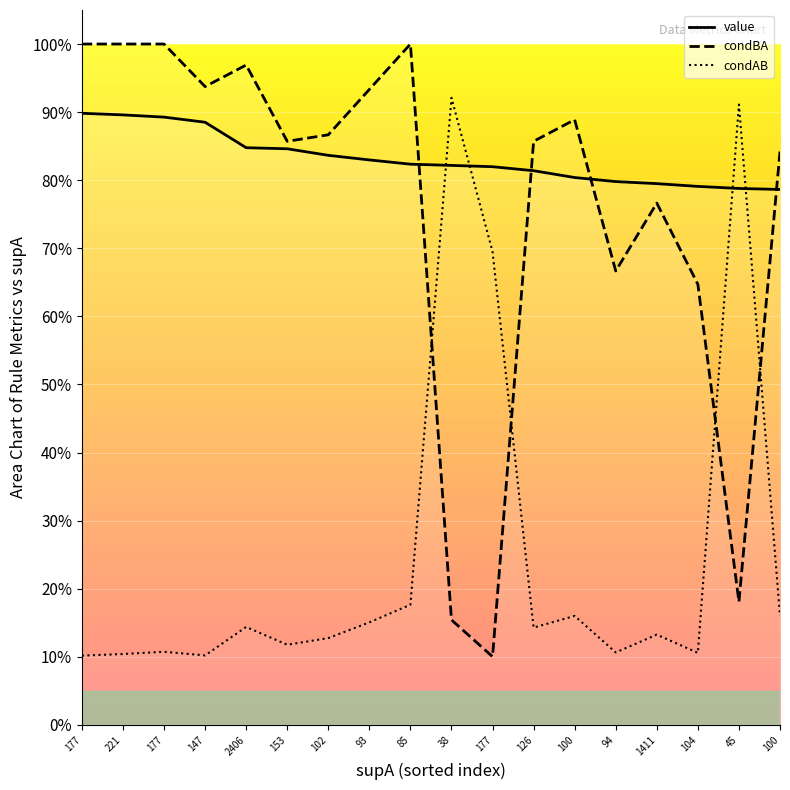

At how many categories does at least one series exceed 0?

18